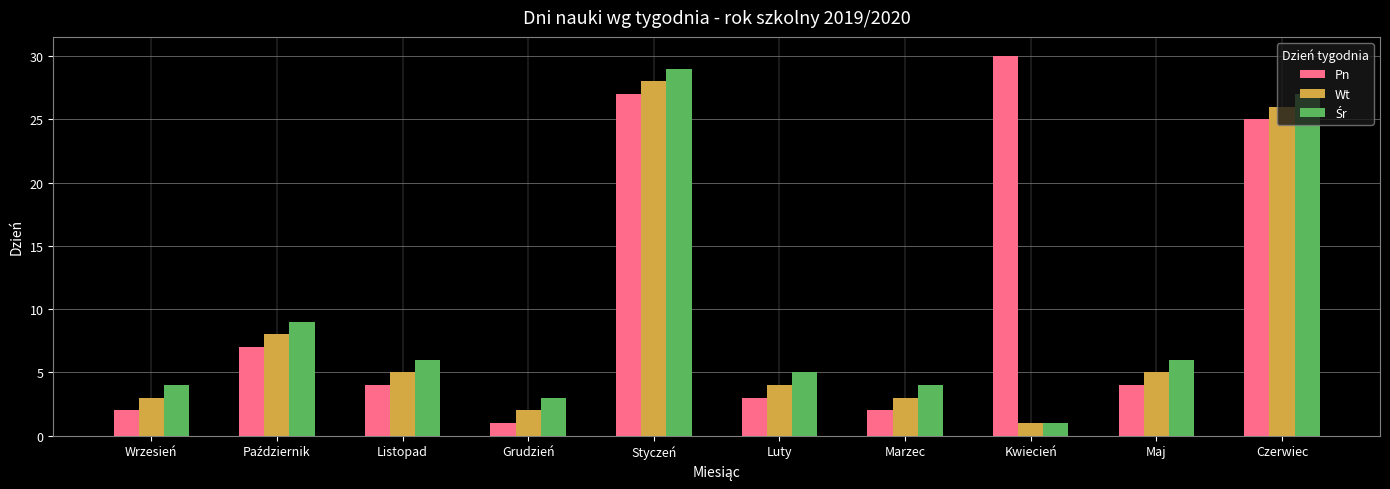

True or false: Wt has a value of 49 at Styczeń.

False